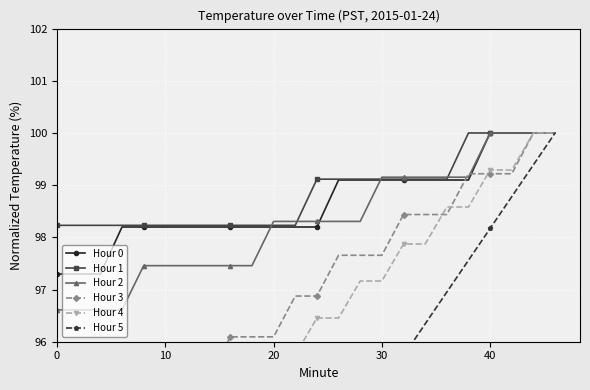

What is the lowest value of the Hour 1 series?

98.2